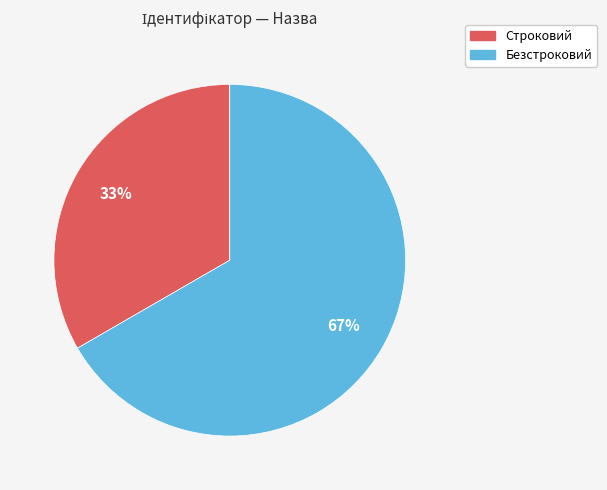

To the nearest percent, what is the combined percentage of Строковий and Безстроковий?

100%